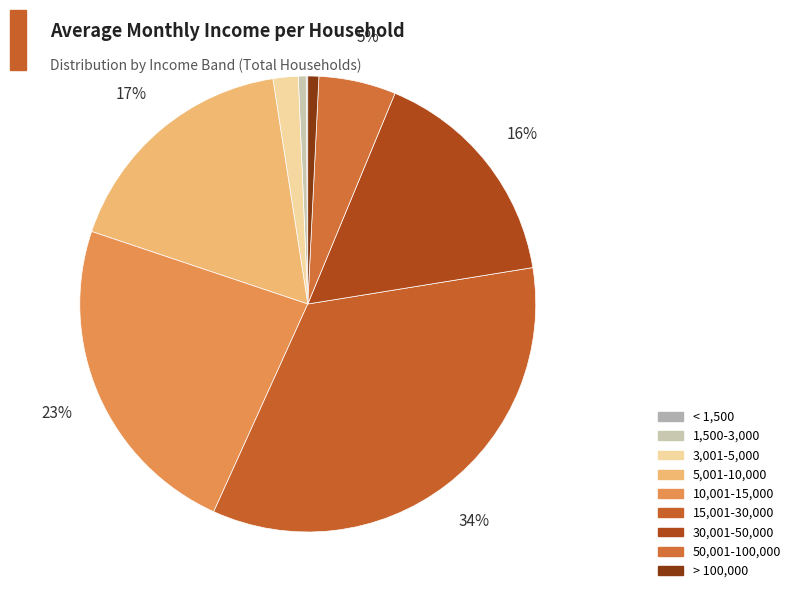

How much of the chart is everything except < 1,500?

99.9%